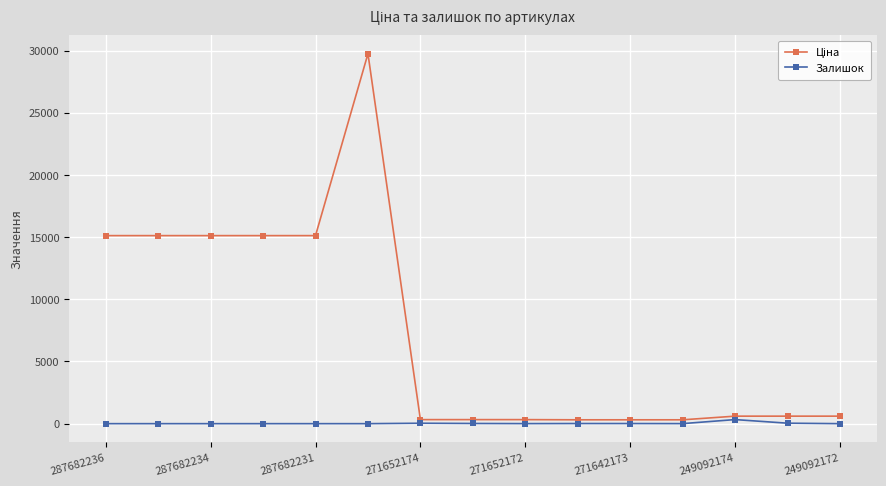

How many data points in Залишок are less than 4?

7